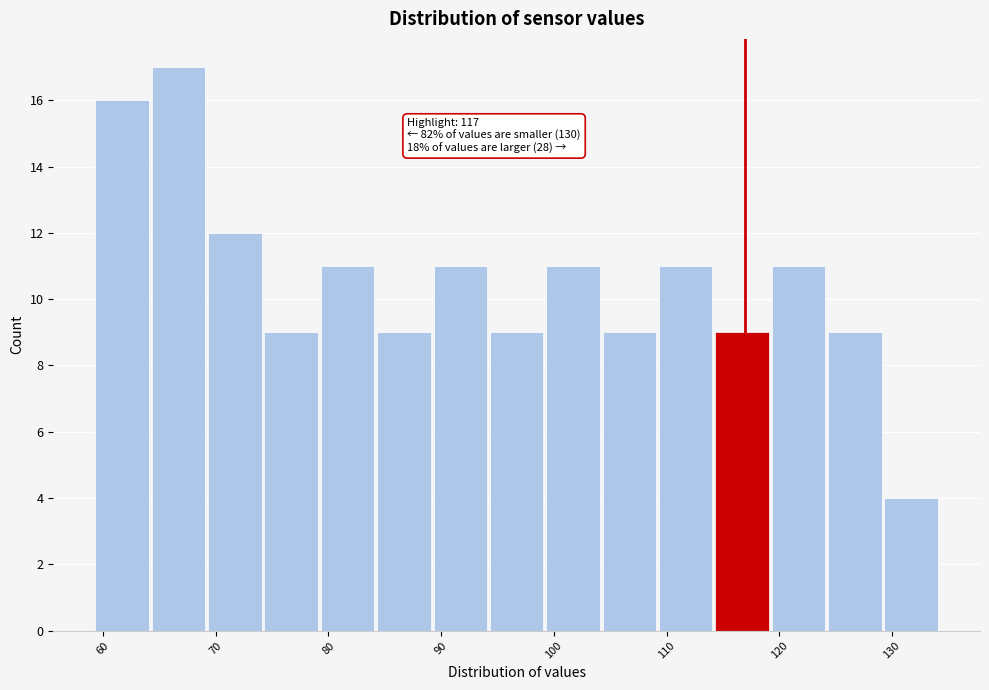

Over which range of the x-axis is the bar tallest?

64.2 to 69.2